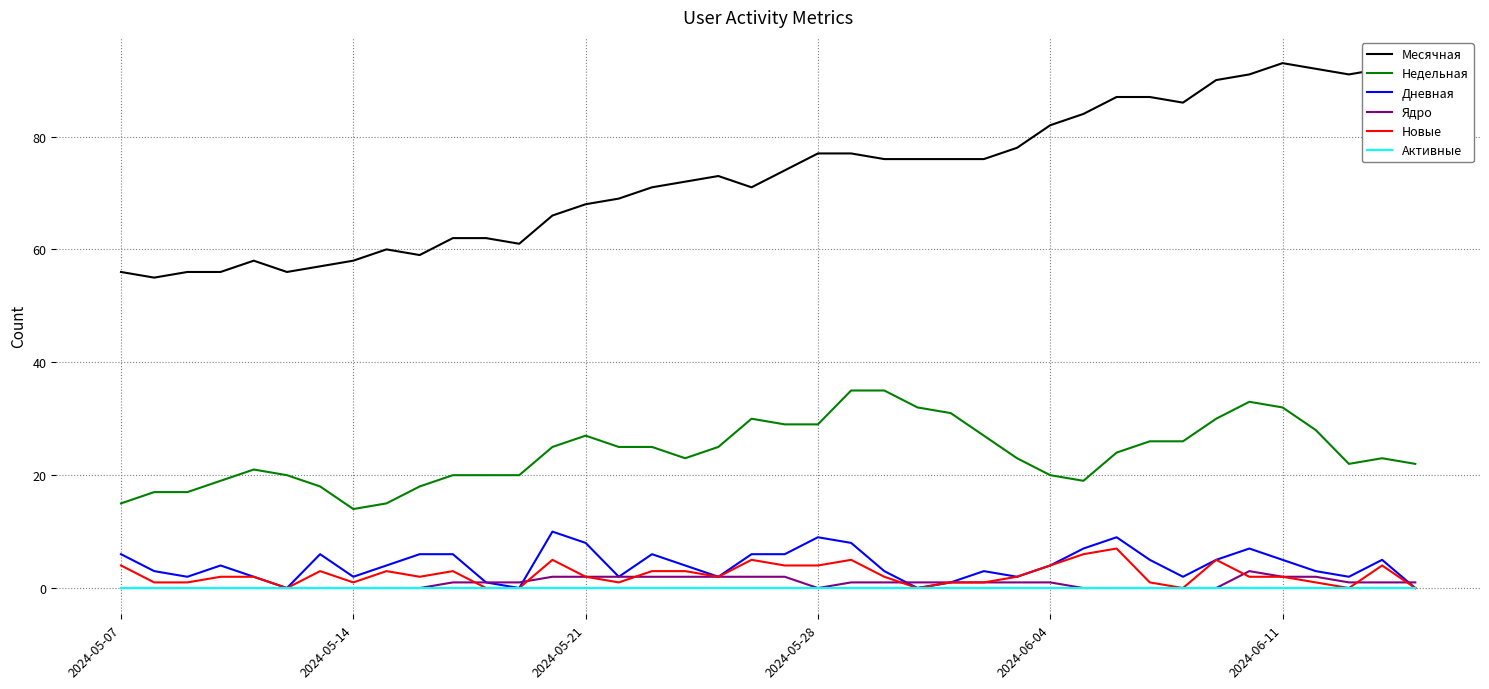

True or false: Ядро and Недельная cross at least once.

False